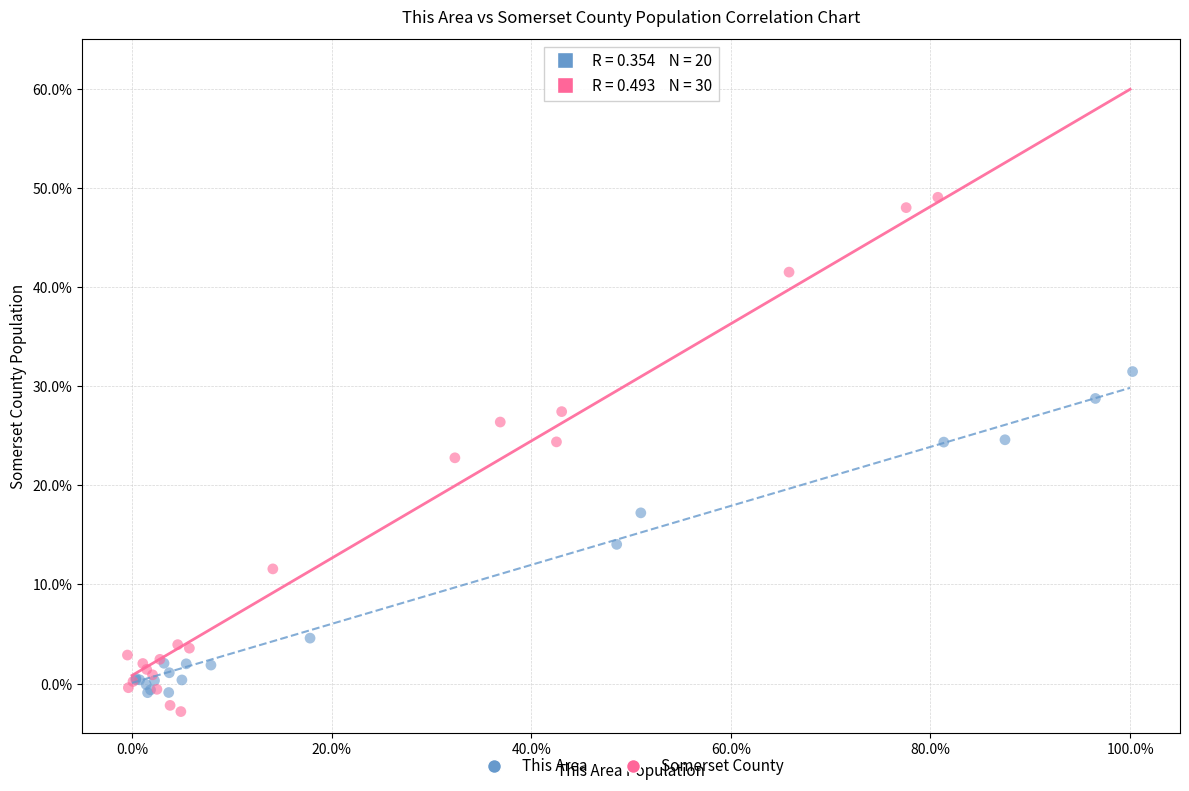

Which series has the largest Y range (max minus min)?

Somerset County